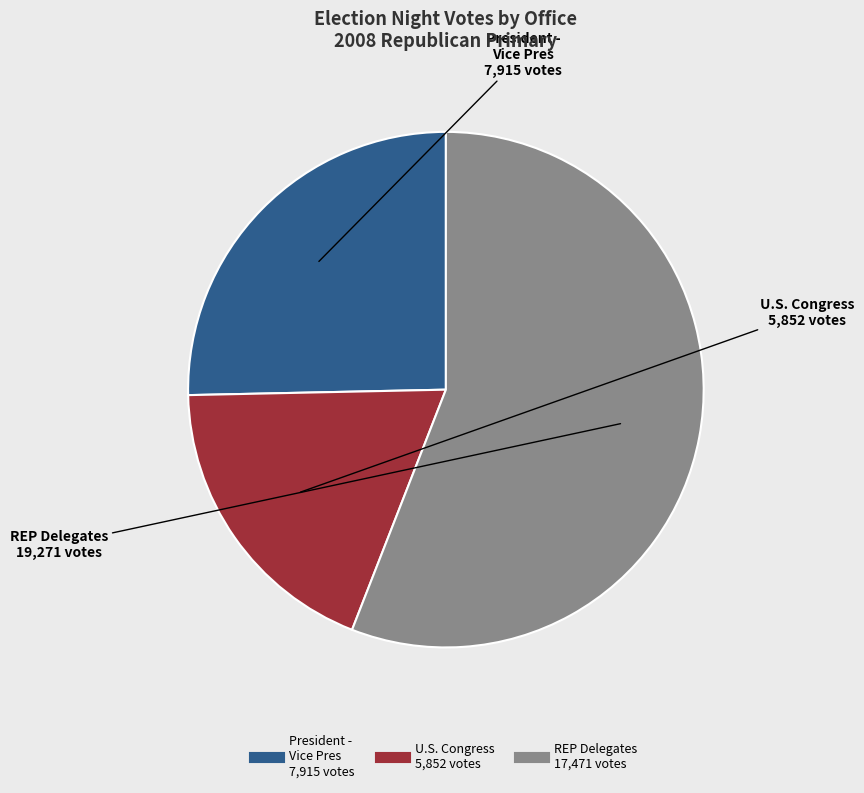

Is U.S. Congress the majority of the pie?

No